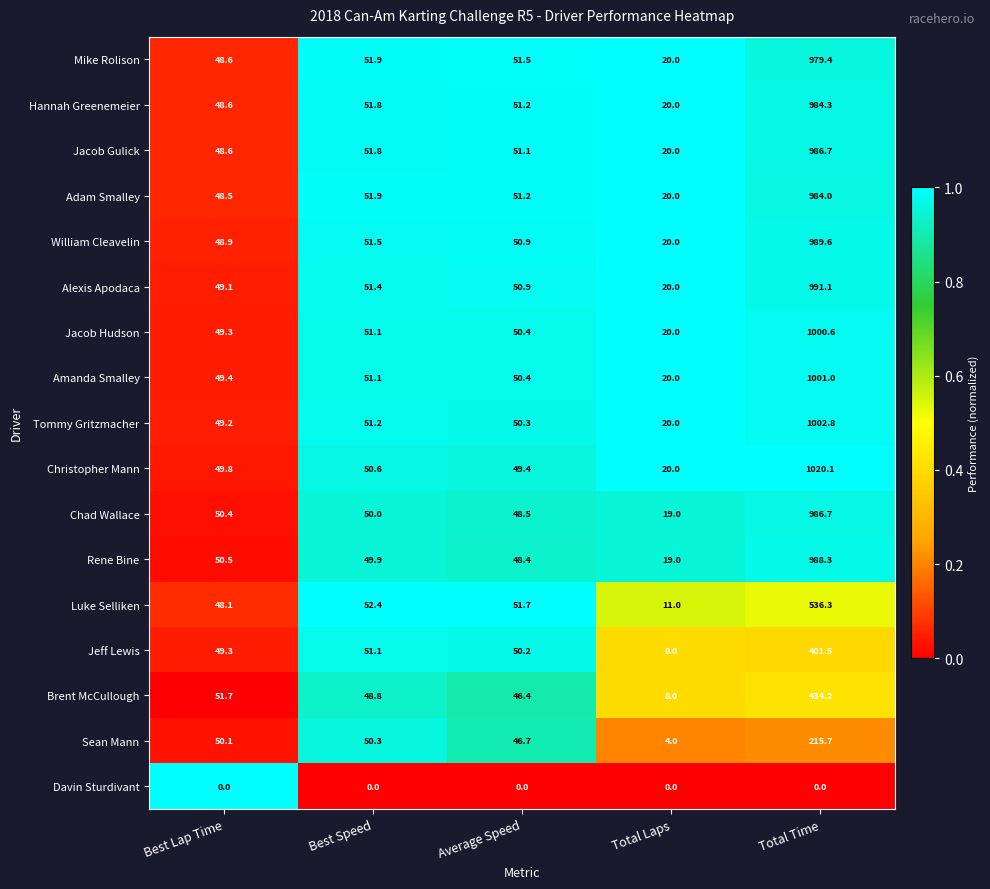

What is the spread (max minus min) of values at Total Time?

1020.1